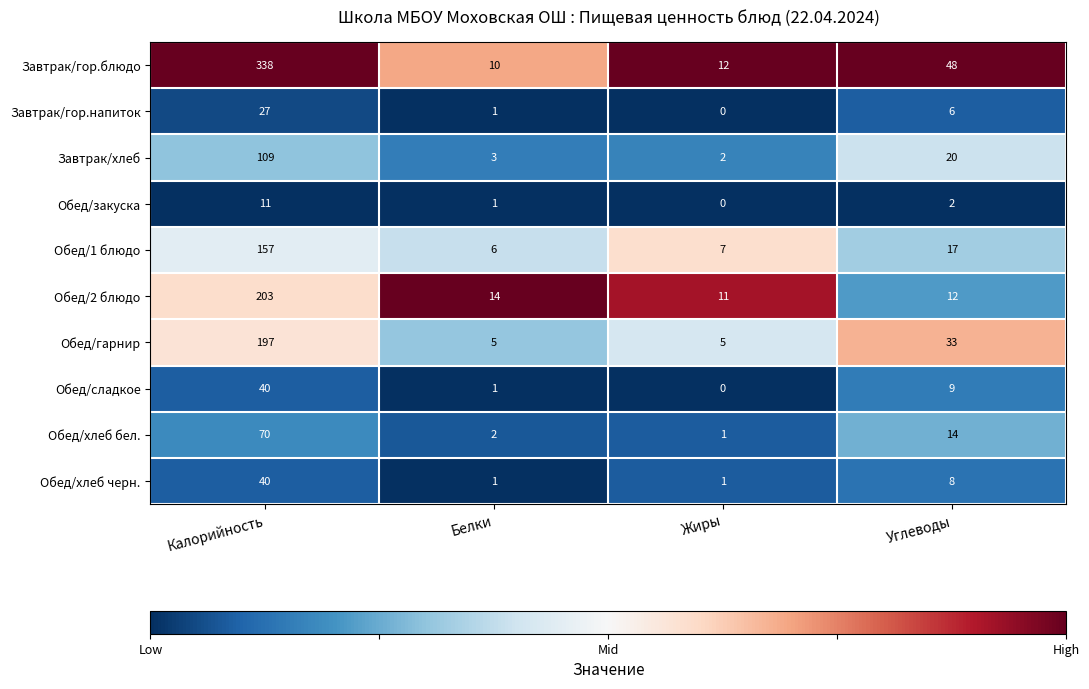

What is the total value across all series at Калорийность?

1192